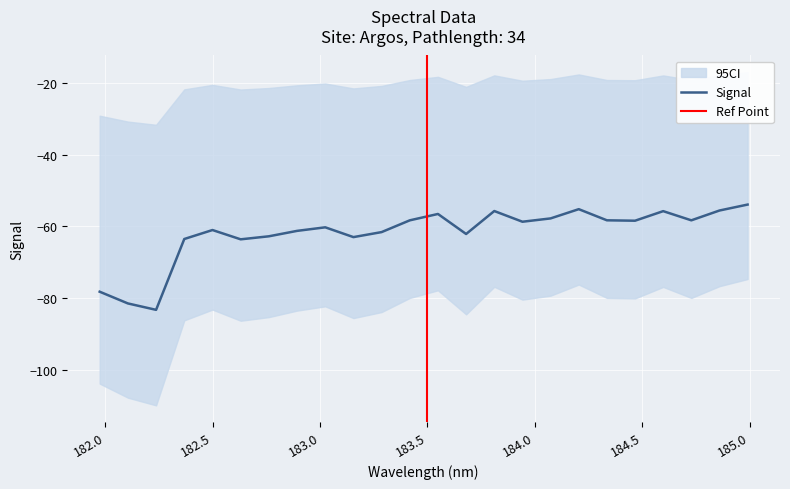

What is the change in value from 184.2046578328 to 184.46687888?

-3.2